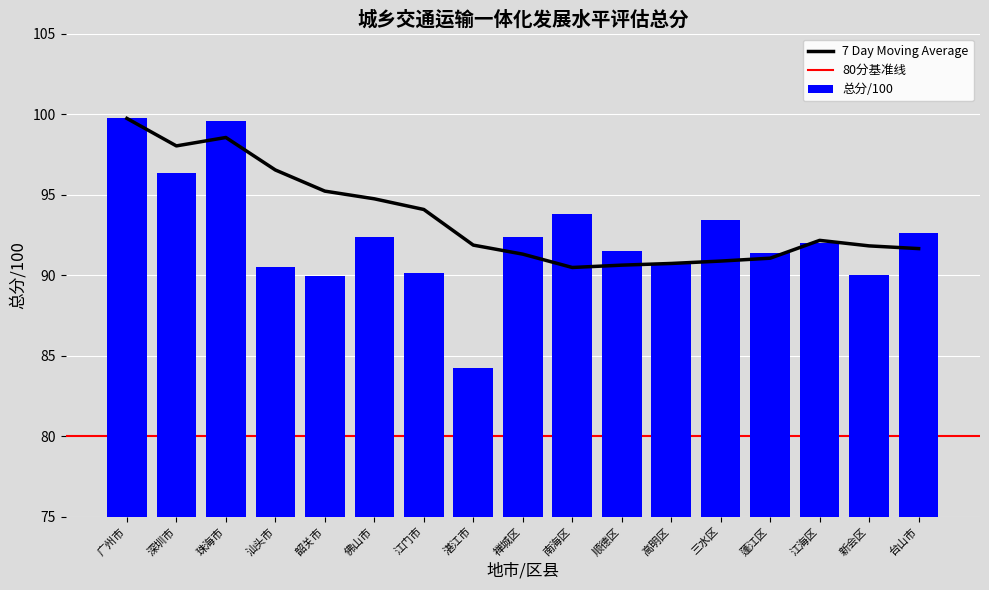

Approximately how many times larger is the value at 禅城区 compared to 江门市?

1.0